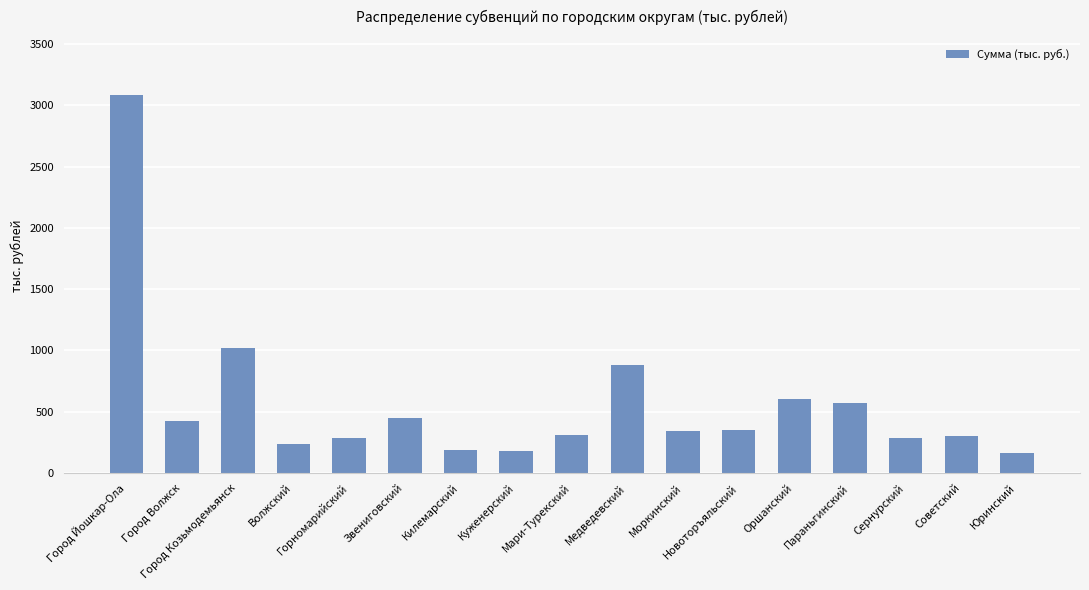

True or false: the data shows 311.0 at Мари-Турекский.

True